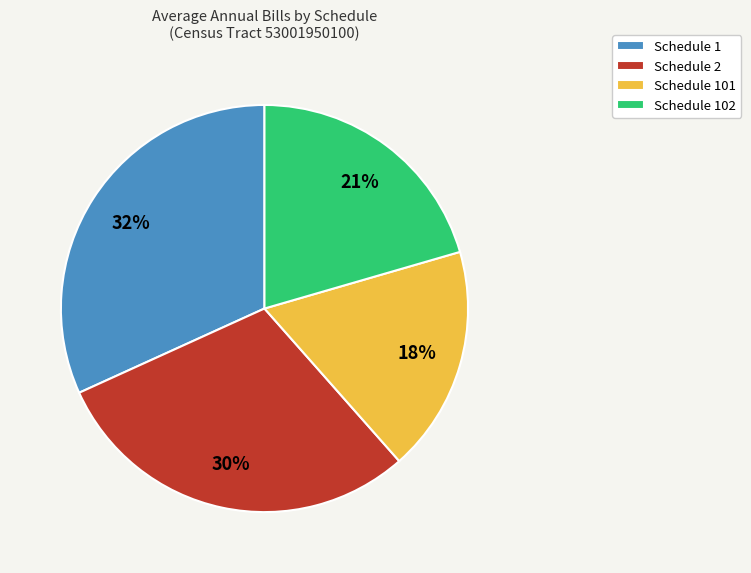

Which slice is the smallest?

Schedule 101